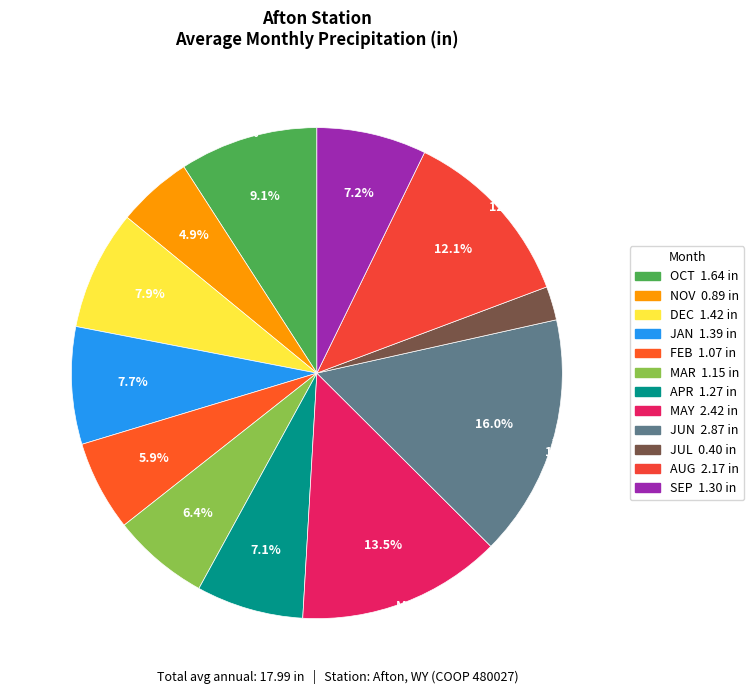

Which category has the smallest portion of the pie?

JUL